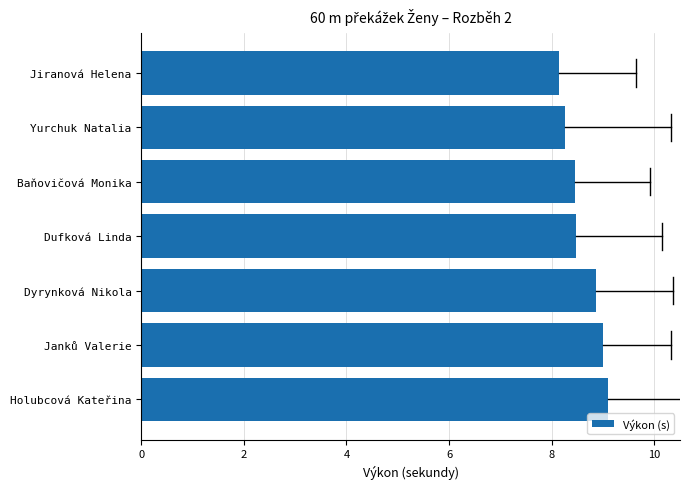

The chart shows a value of 12.6 at Baňovičová Monika. True or false?

False